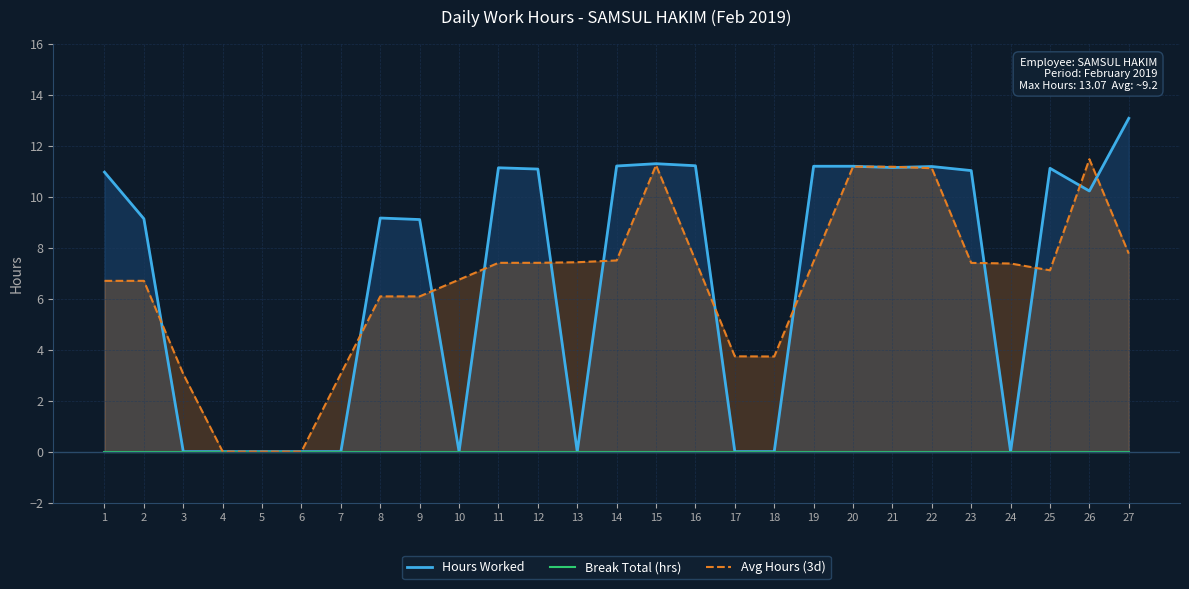

True or false: Break Total (hrs) and Avg Hours (3d) cross at least once.

False